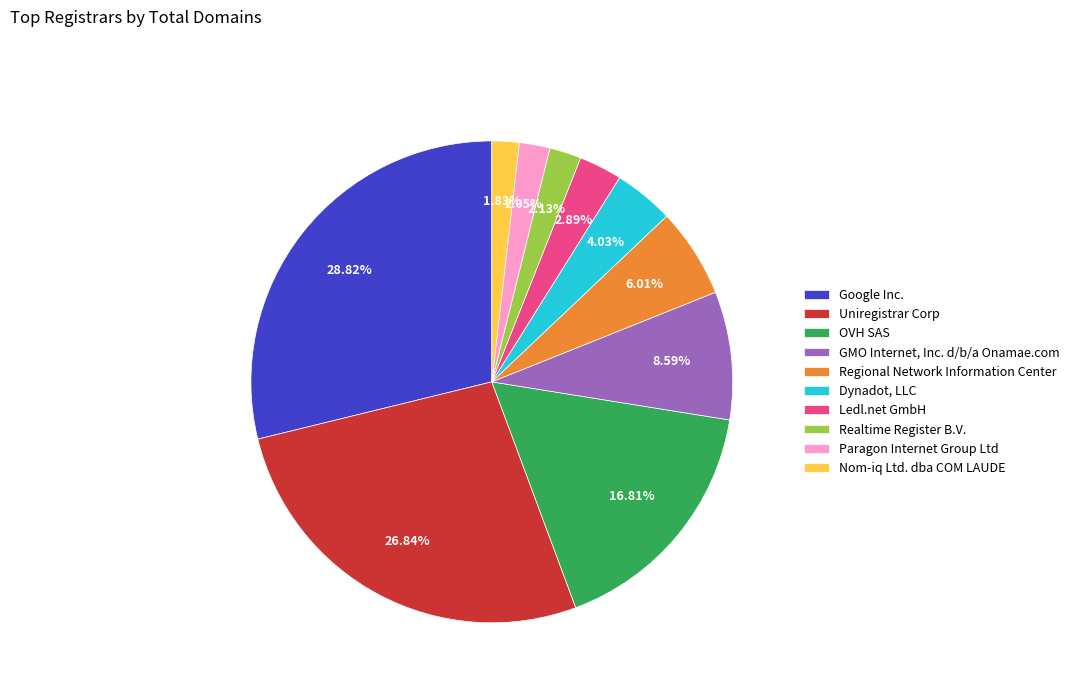

How much of the chart is everything except Nom-iq Ltd. dba COM LAUDE?

98.2%